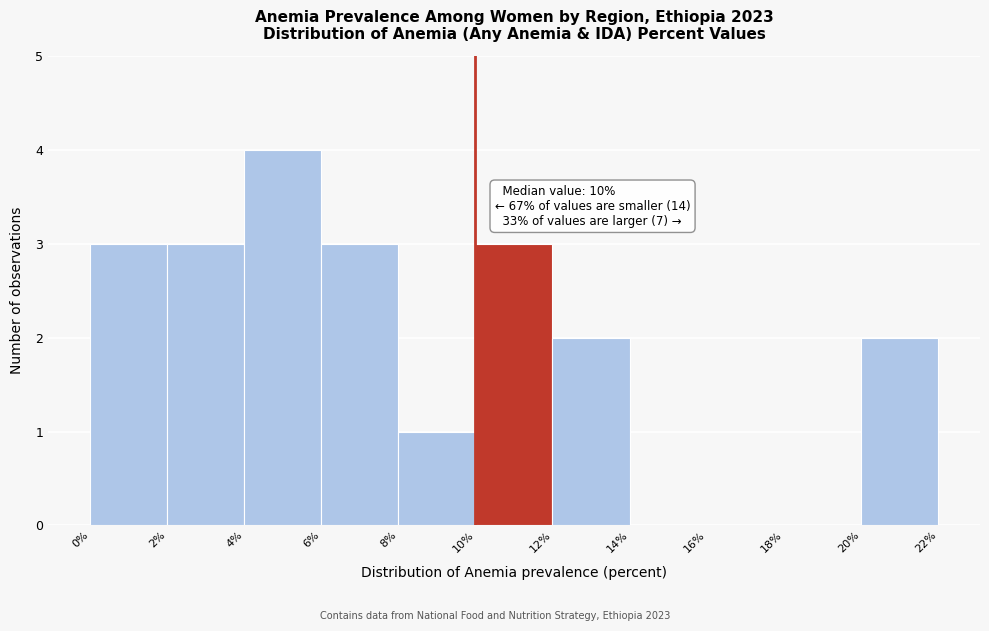

Which range on the x-axis has the tallest bar?

4% to 6%